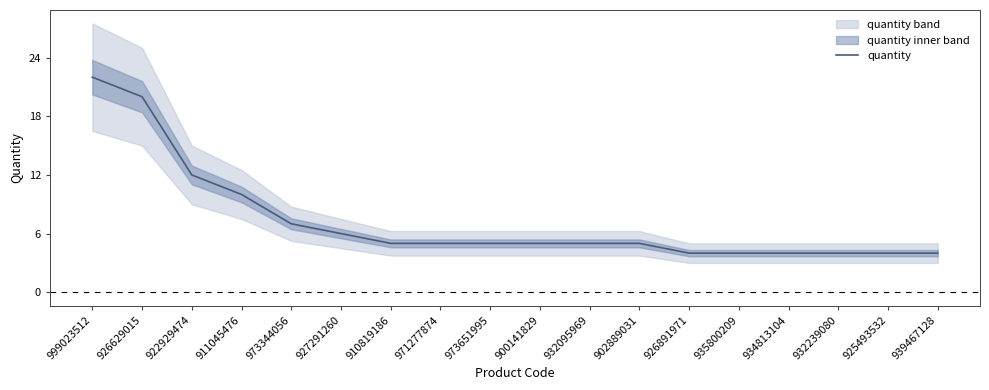

What is the ratio of the value at 925493532 to the value at 973651995?

0.8